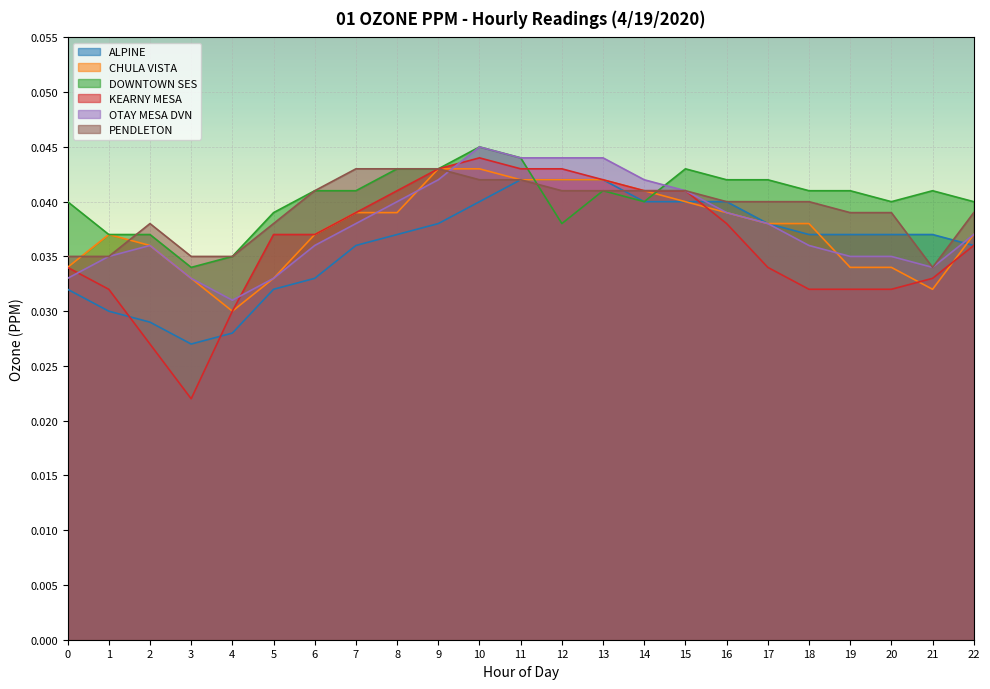

Which label corresponds to the smallest value in the chart?

3